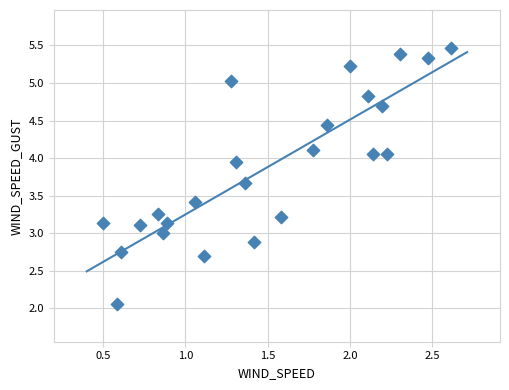

What is the range of Y values (max minus min)?

3.4